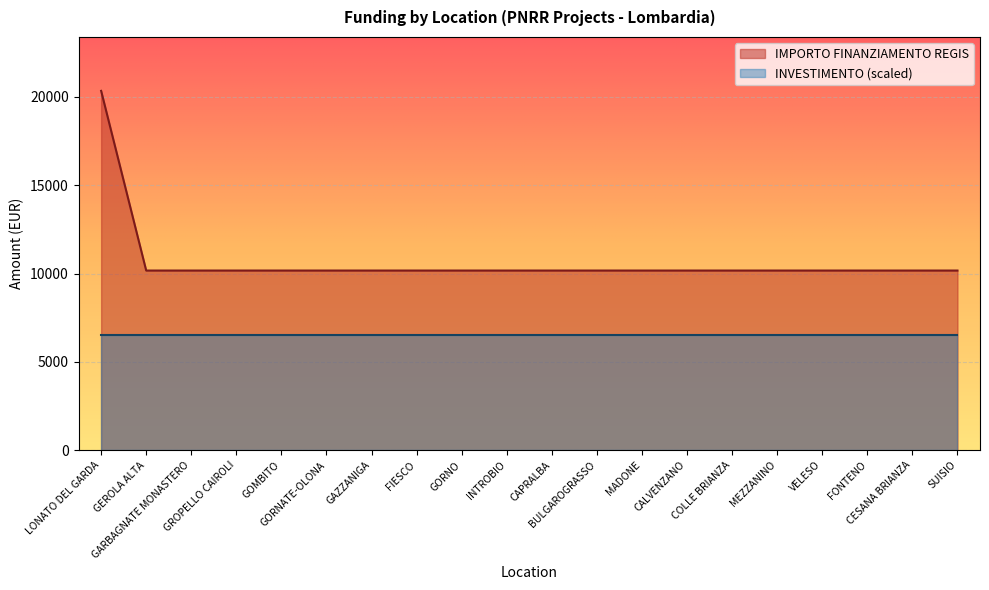

Rank the categories by value from lowest to highest.

GEROLA ALTA, GARBAGNATE MONASTERO, GROPELLO CAIROLI, GOMBITO, GORNATE-OLONA, GAZZANIGA, FIESCO, GORNO, INTROBIO, CAPRALBA, BULGAROGRASSO, MADONE, CALVENZANO, COLLE BRIANZA, MEZZANINO, VELESO, FONTENO, CESANA BRIANZA, SUISIO, LONATO DEL GARDA